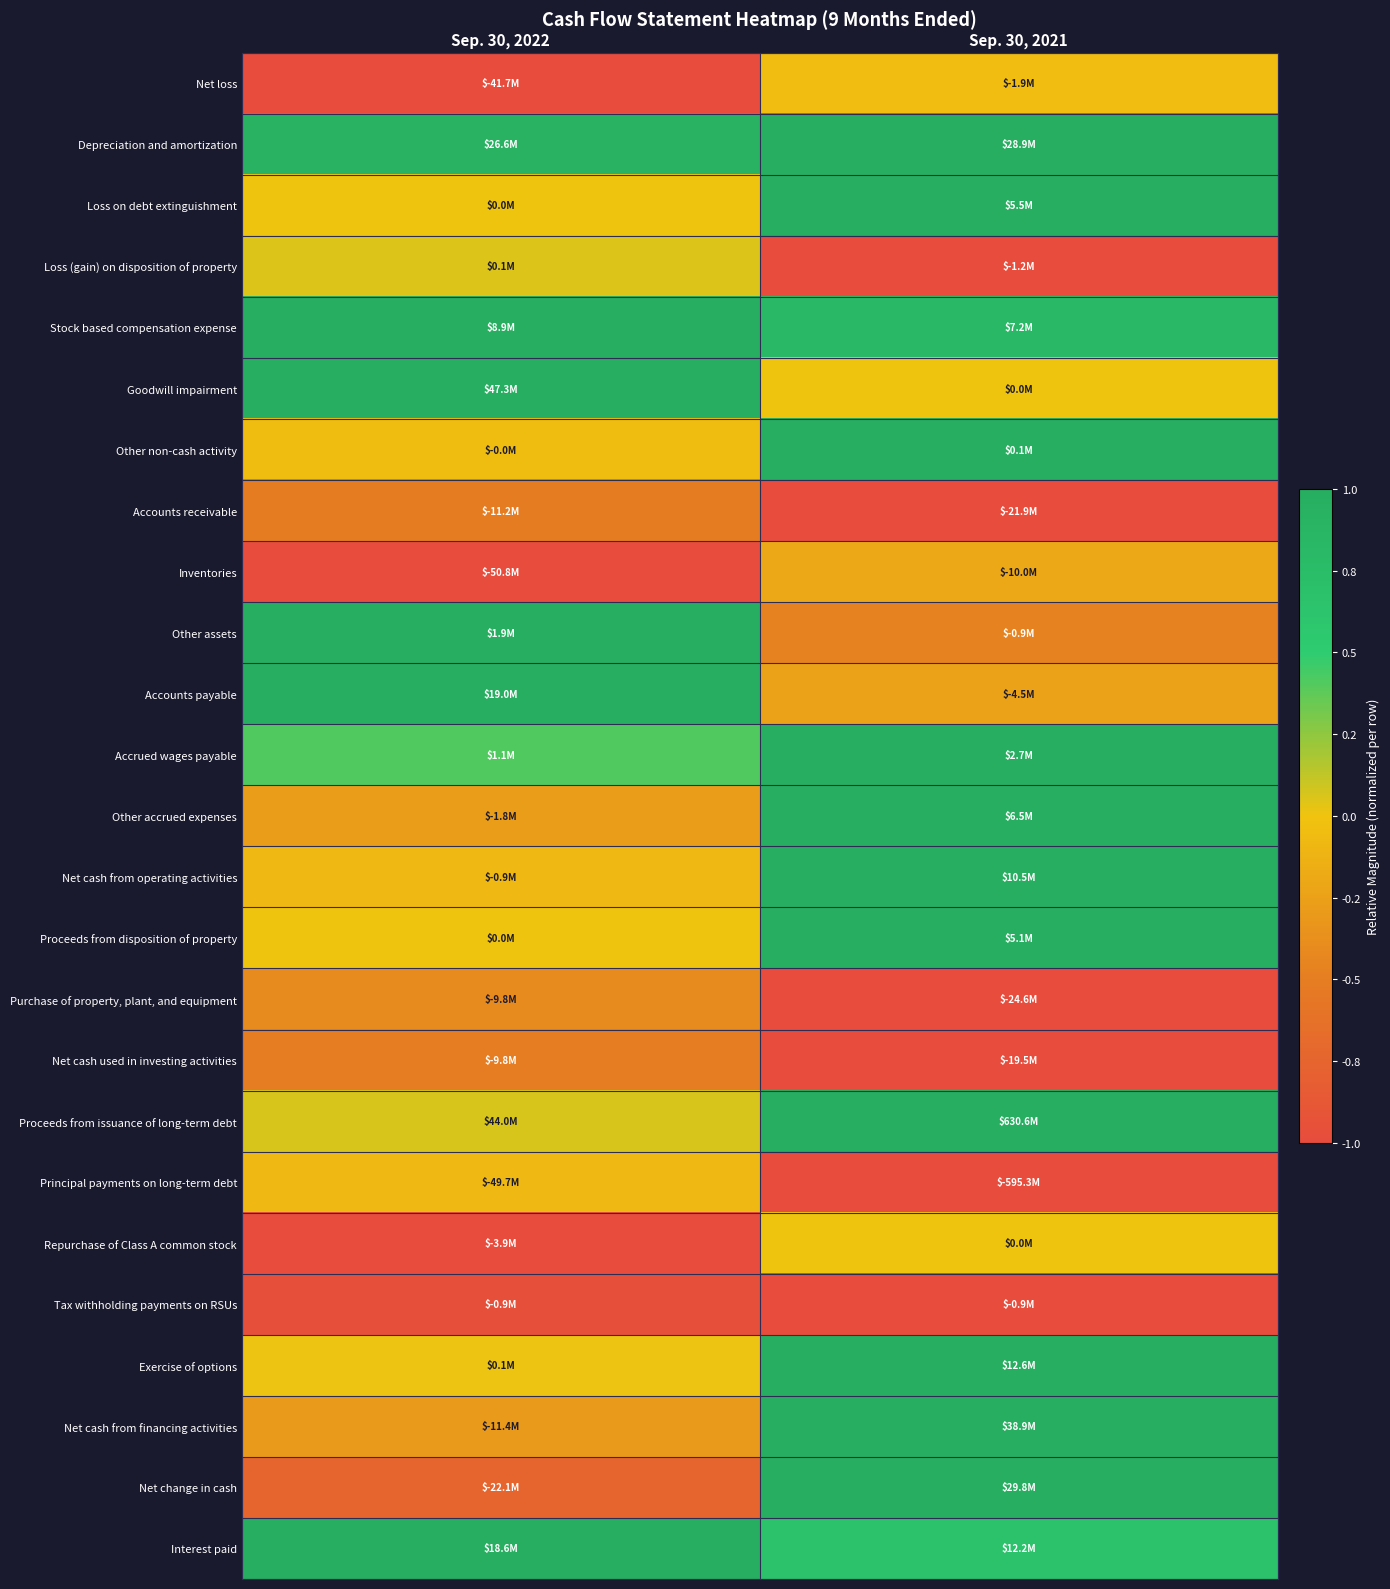

Which has a higher value, Sep. 30, 2021 or Sep. 30, 2022?

Sep. 30, 2021